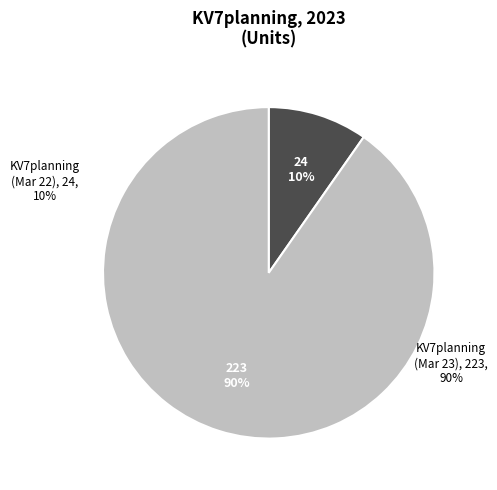

How many slices are in this pie chart?

2